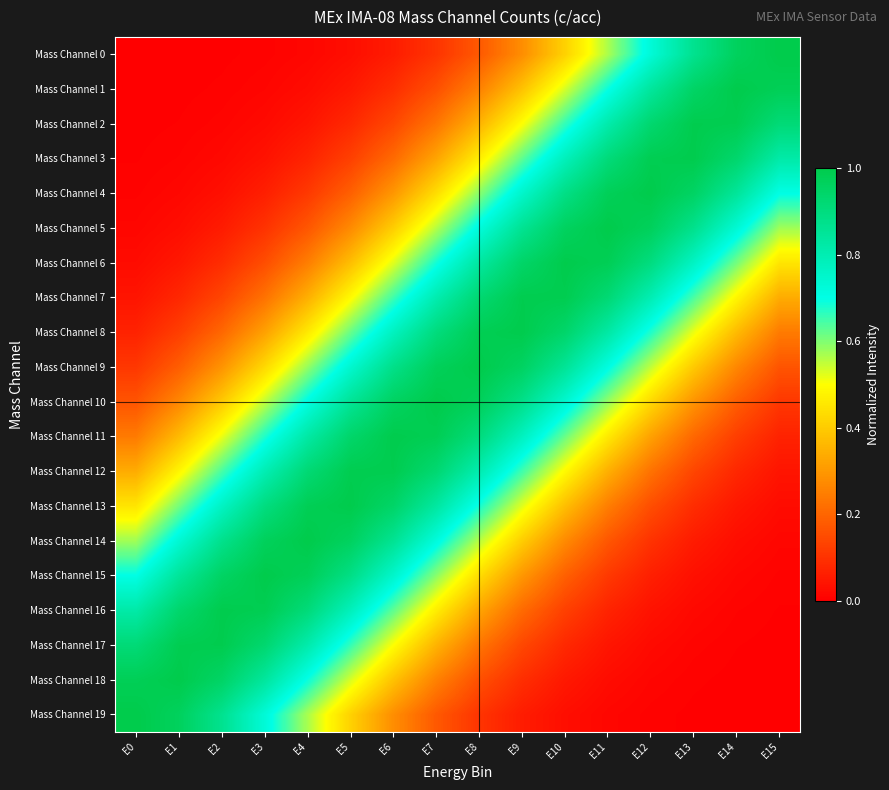

Rank the series at E6 from highest to lowest value.

Mass Channel 11, Mass Channel 12, Mass Channel 10, Mass Channel 13, Mass Channel 9, Mass Channel 14, Mass Channel 8, Mass Channel 15, Mass Channel 7, Mass Channel 16, Mass Channel 6, Mass Channel 17, Mass Channel 5, Mass Channel 18, Mass Channel 4, Mass Channel 19, Mass Channel 3, Mass Channel 2, Mass Channel 1, Mass Channel 0